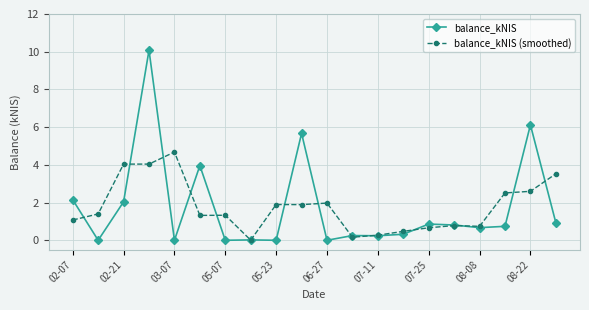

What is the greatest value displayed?

10.1